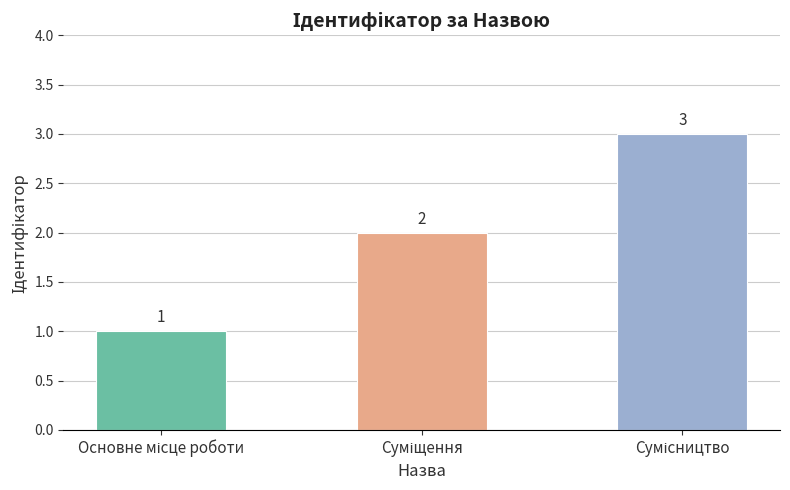

What is the greatest value displayed?

3